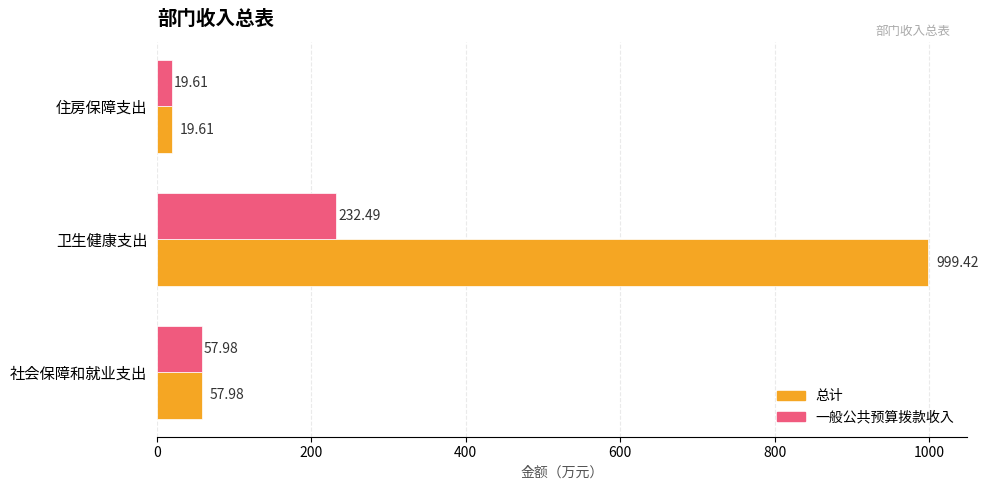

What is the difference between the highest and lowest values at 卫生健康支出?

766.9